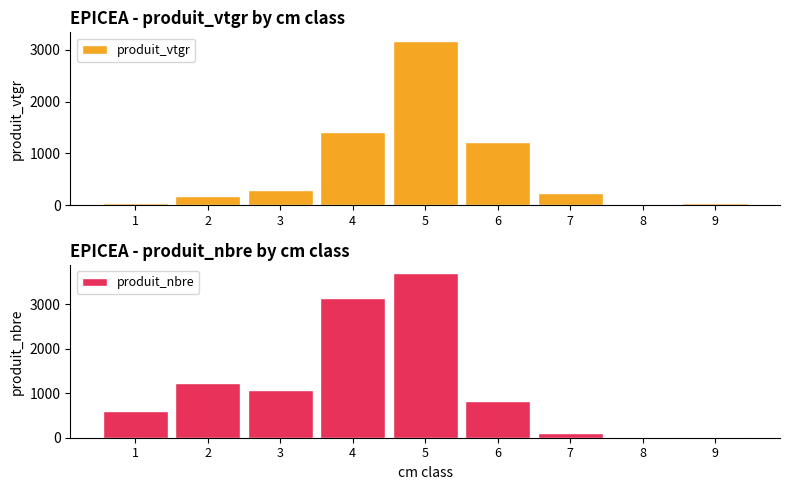

Reading left to right, extract all data points from this chart.

produit_vtgr: 29.5	179.5	289.9	1415.6	3179.4	1216.6	238.0	26.0	32.2
produit_nbre: 606.0	1231.0	1073.0	3144.0	3691.0	831.0	107.0	9.0	10.0